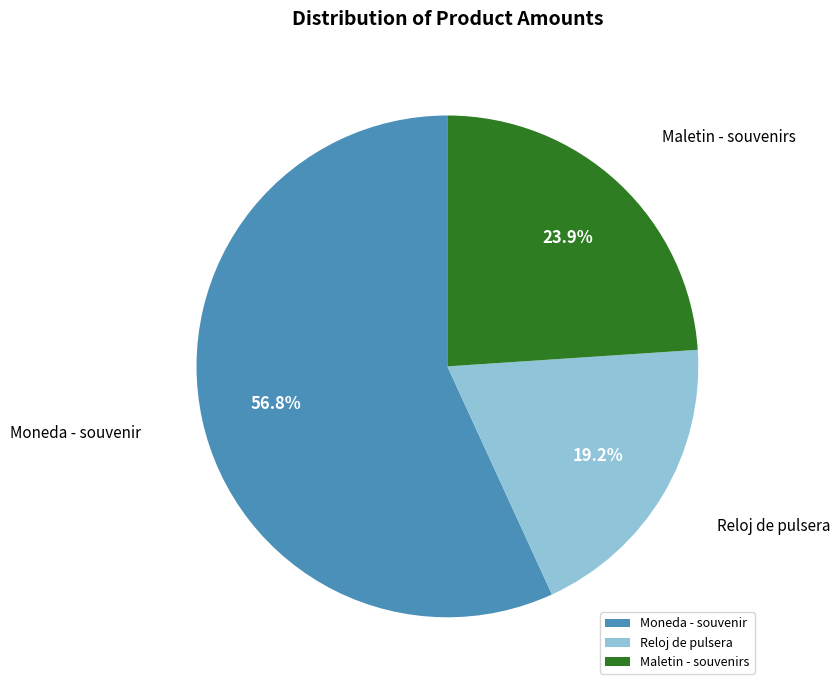

To the nearest percent, what is the difference between the Moneda - souvenir and Reloj de pulsera slice percentages?

38%